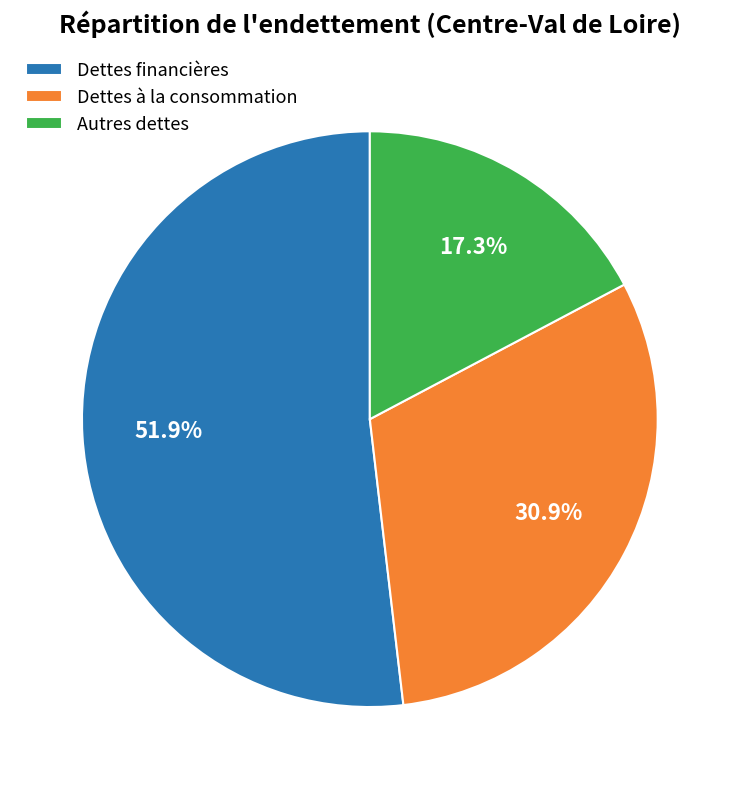

Which has a higher value, Dettes à la consommation or Autres dettes?

Dettes à la consommation